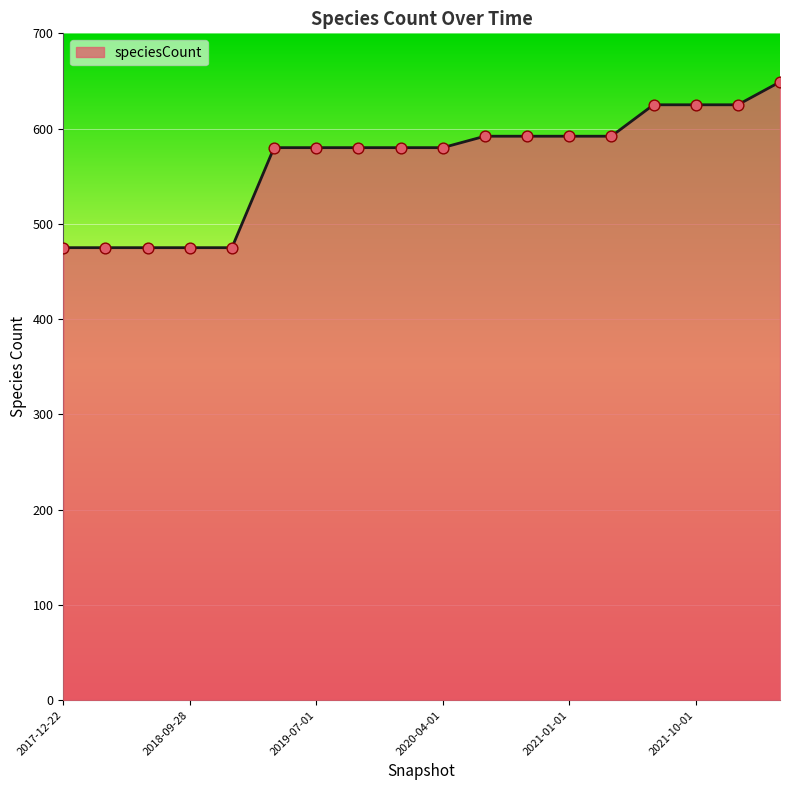

What is the minimum value shown in the chart?

475